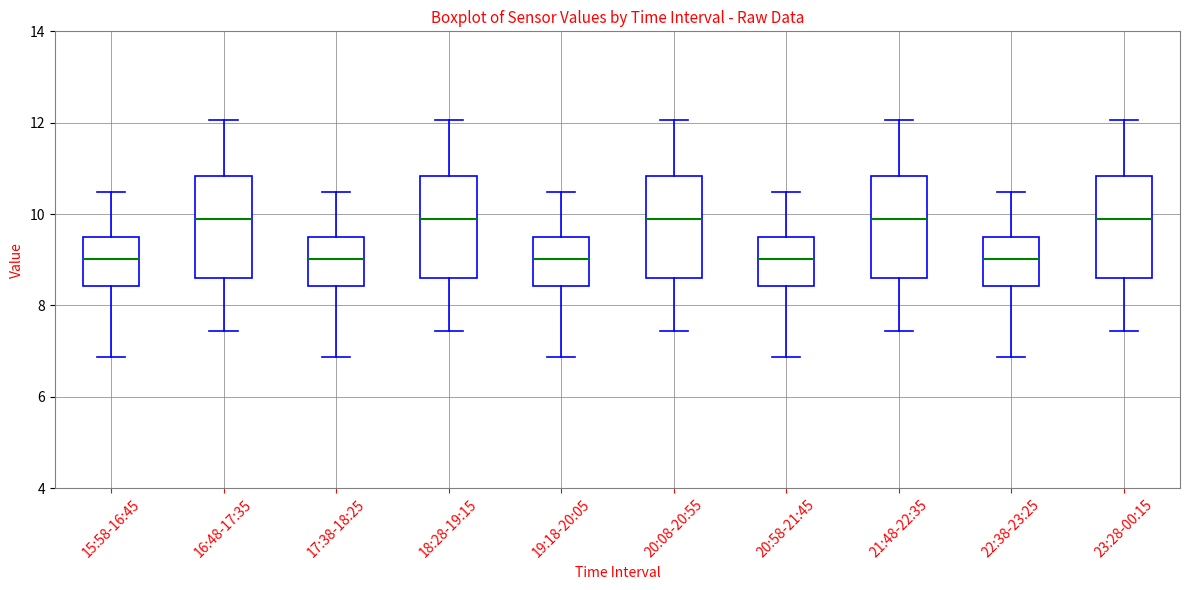

Where does the upper whisker of the box for 23:28-00:15 end on the y-axis? The values are not printed on the chart, so give them approximately, as read against the axis.

12.0